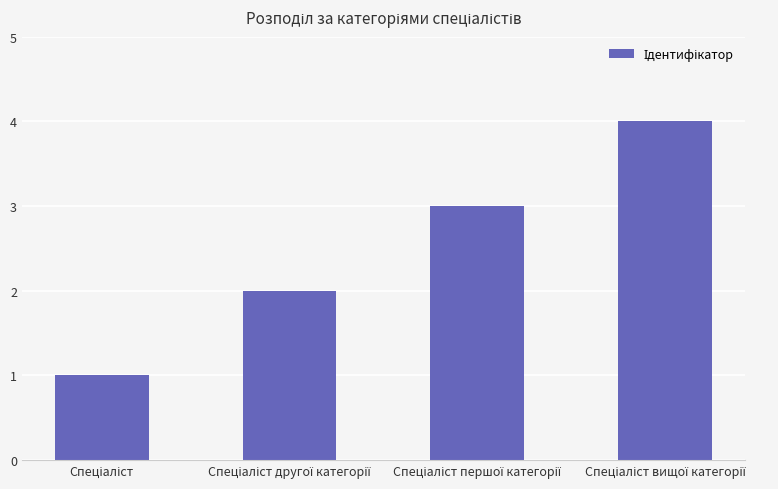

What is the greatest value displayed?

4